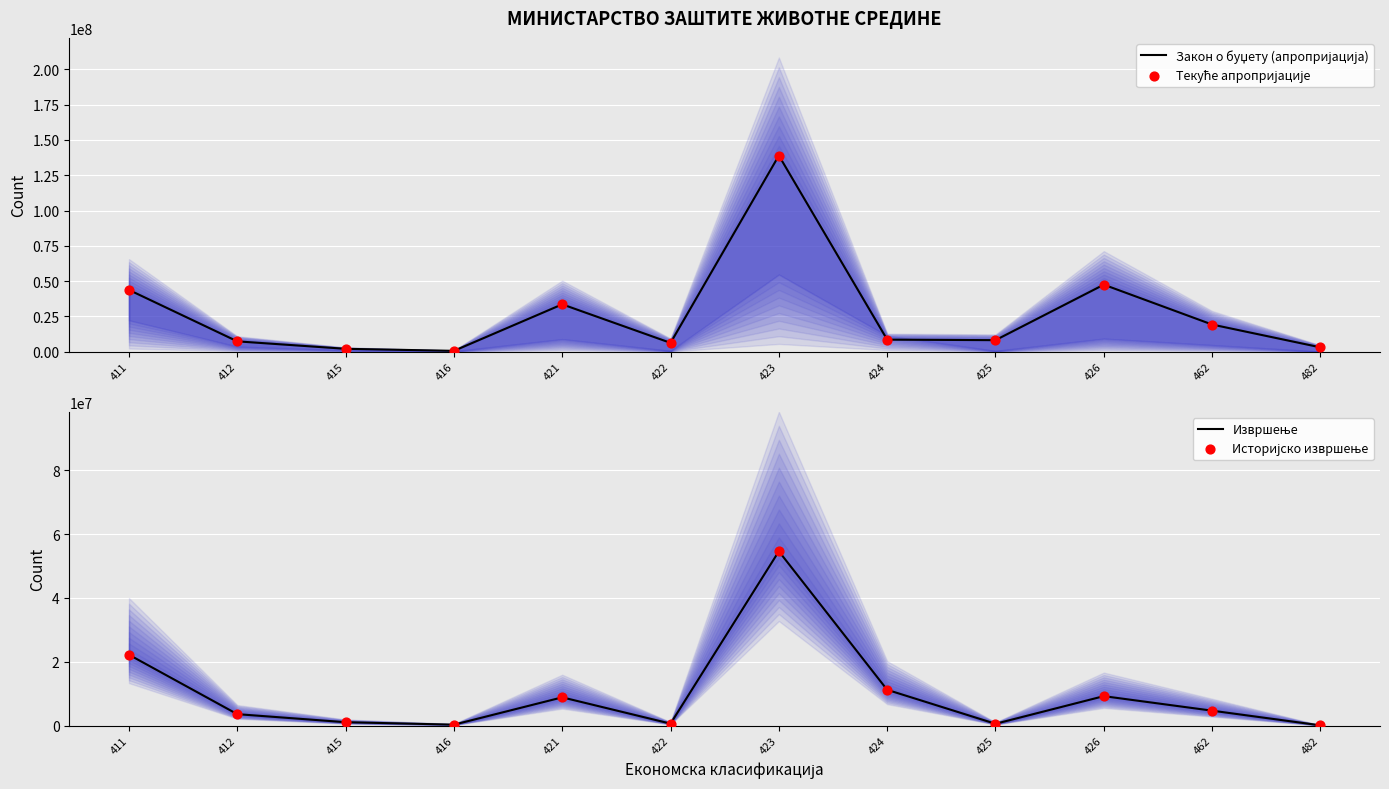

What are all the series names shown in the legend?

Закон о буџету (апропријација), Текуће апропријације, Извршење, Историјско извршење